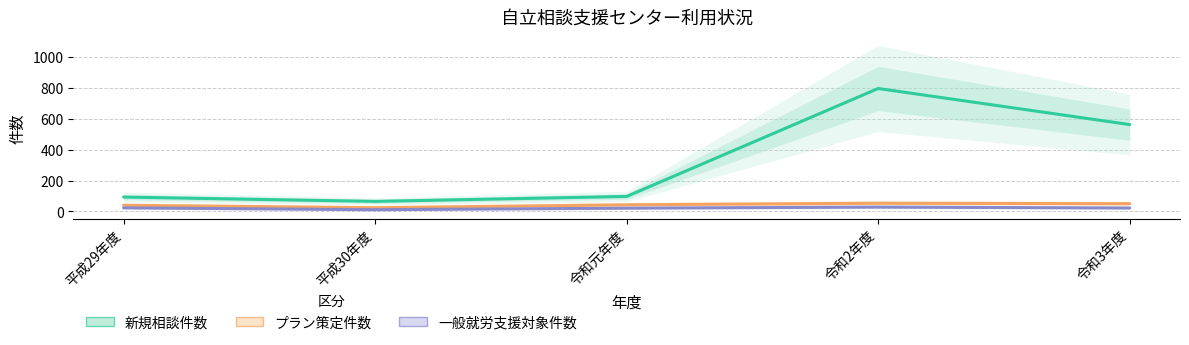

List the series in order of their peak value, lowest first.

一般就労支援対象件数, プラン策定件数, 新規相談件数